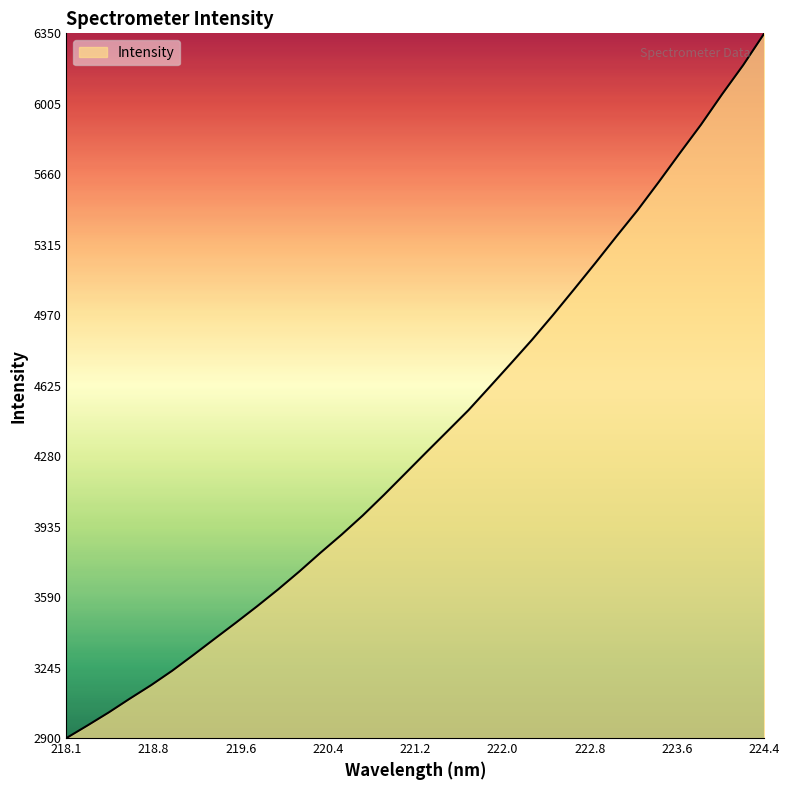

What is the maximum value shown in the chart?

6350.0